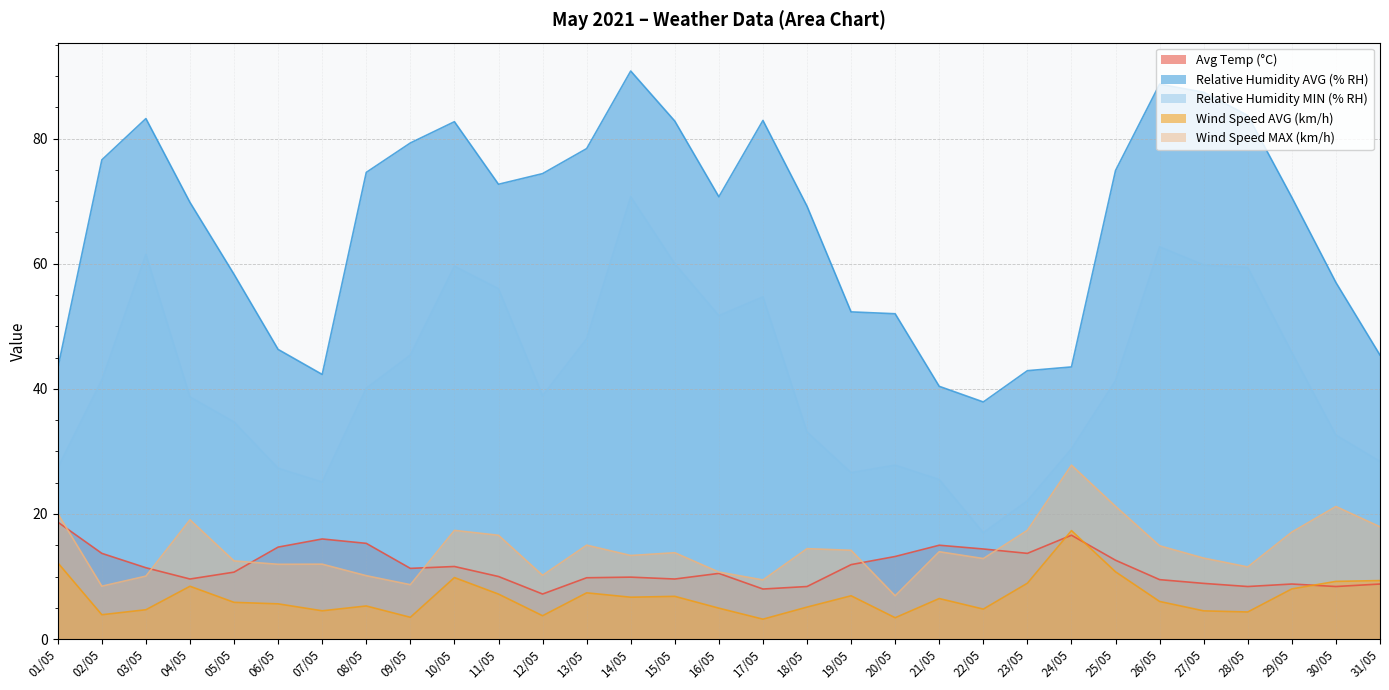

What is the sum of the Wind Speed MAX (km/h) values at 06/05 and 02/05?

20.4